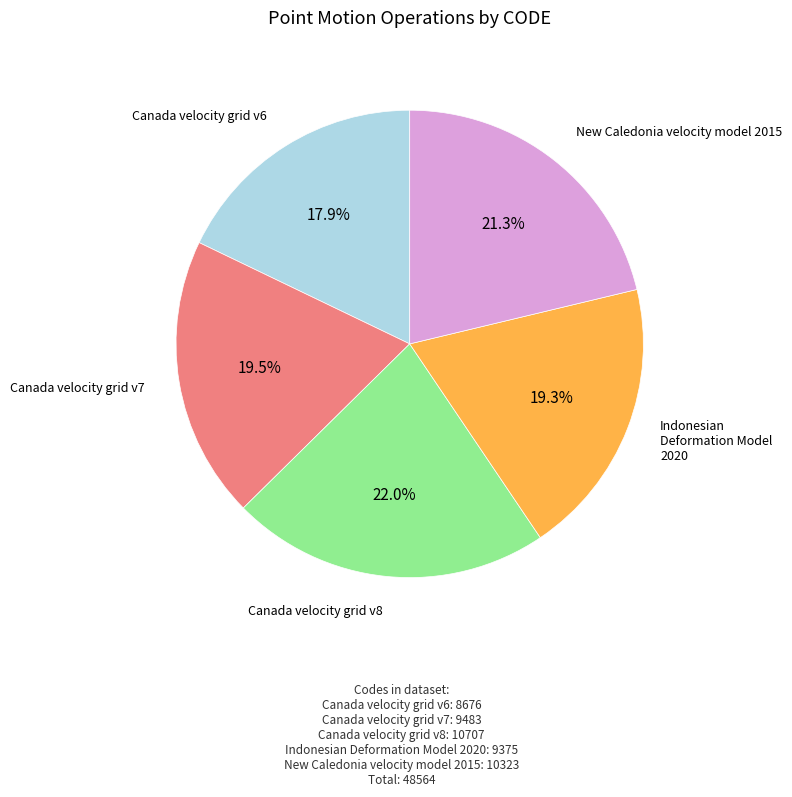

How many slices are in this pie chart?

5